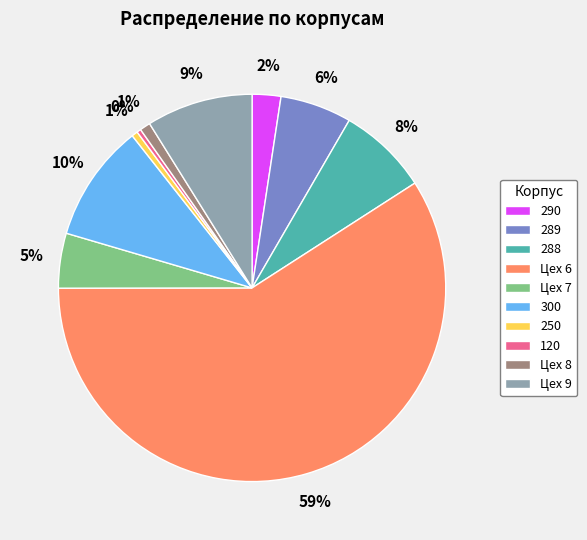

Which category accounts for the majority?

Цех 6